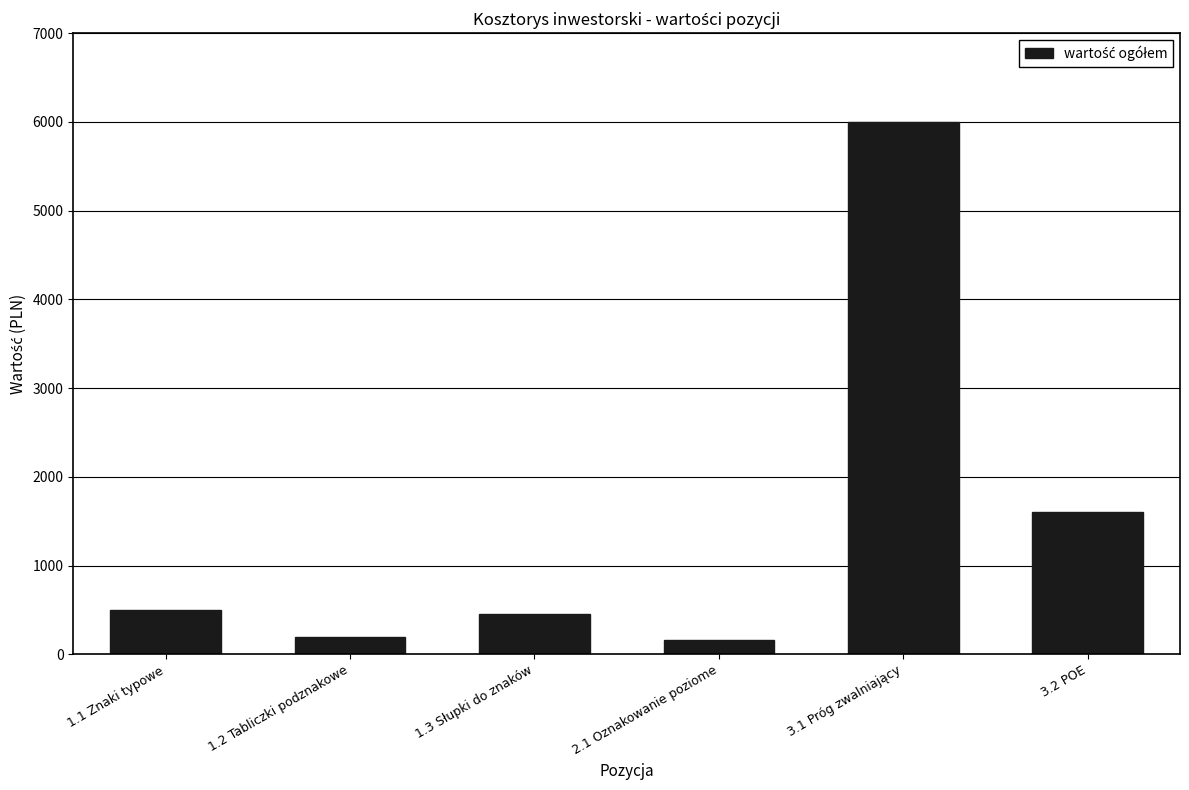

Count the number of categories in the chart.

6